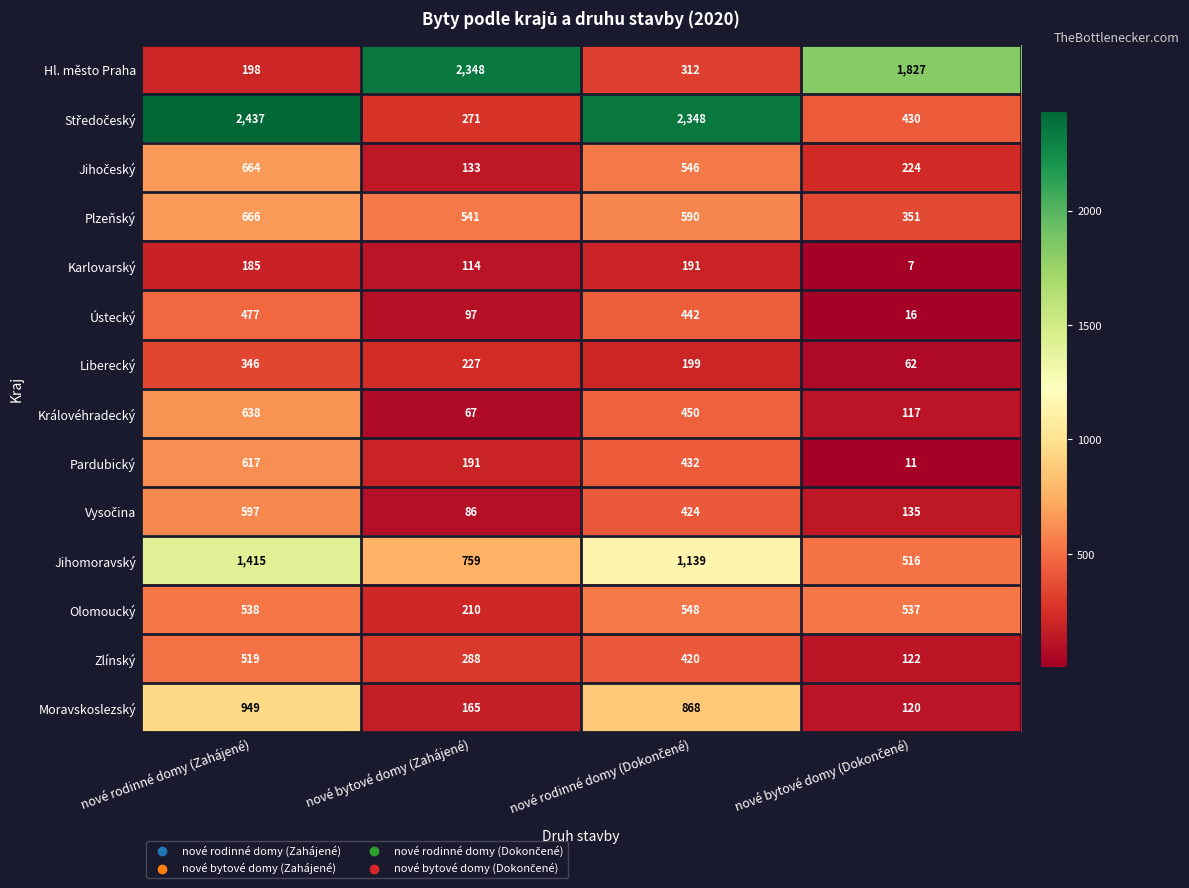

The value of Karlovarský at nové bytové domy (Zahájené) is 114. True or false?

True